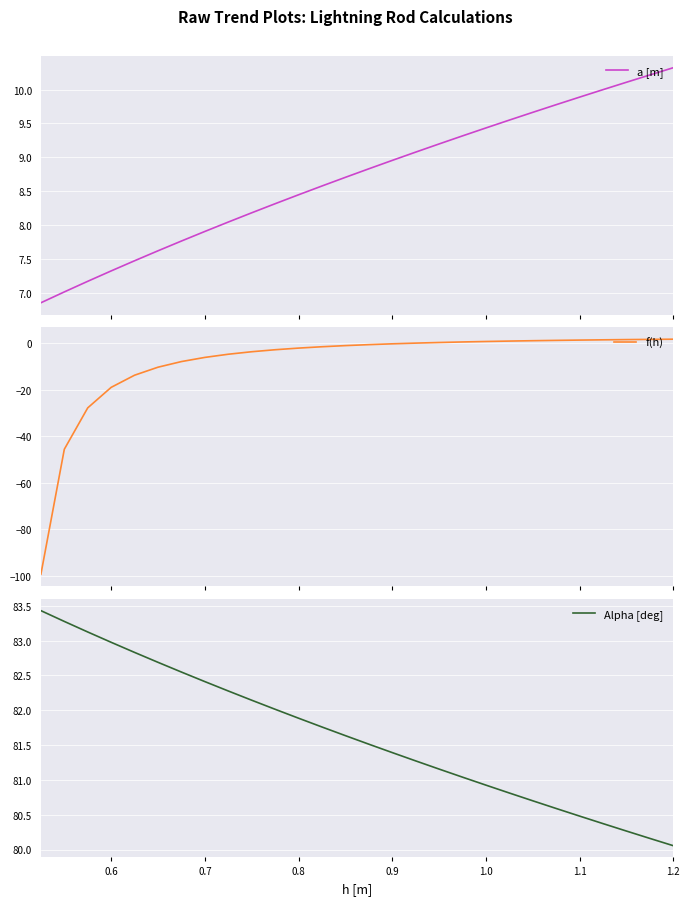

What is the maximum value for a [m]?

10.3